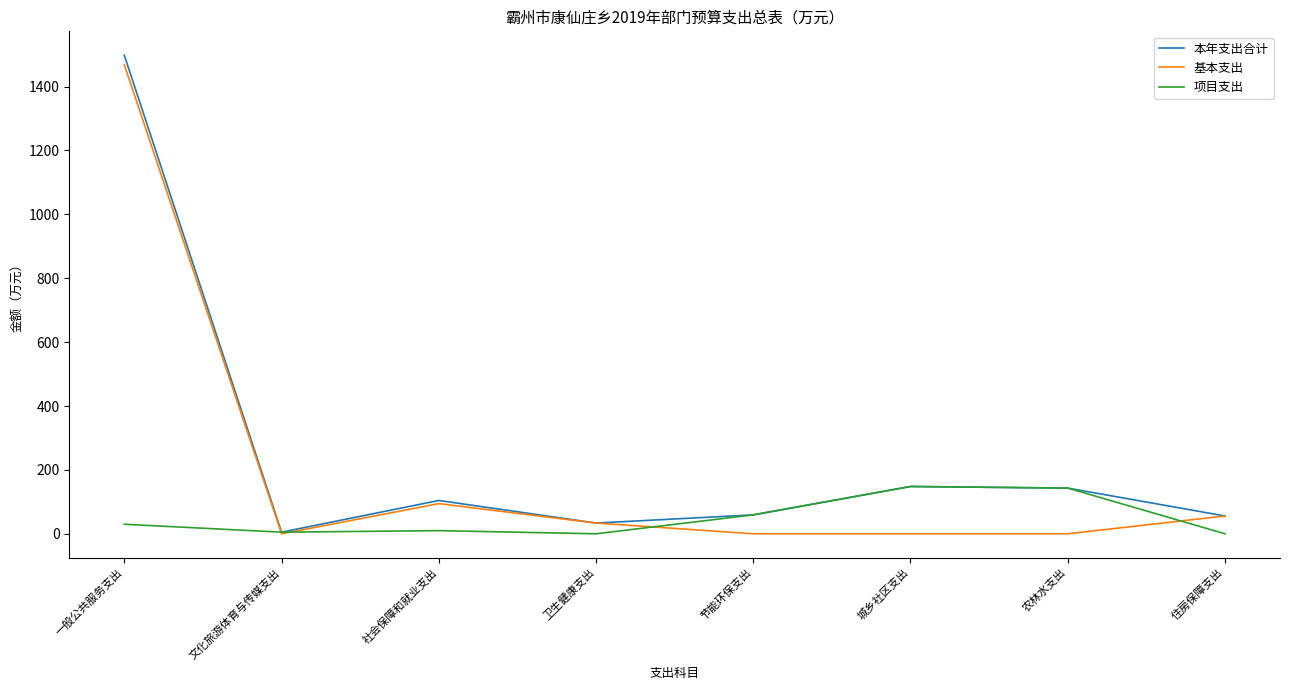

What is the maximum value shown in the chart?

1498.1